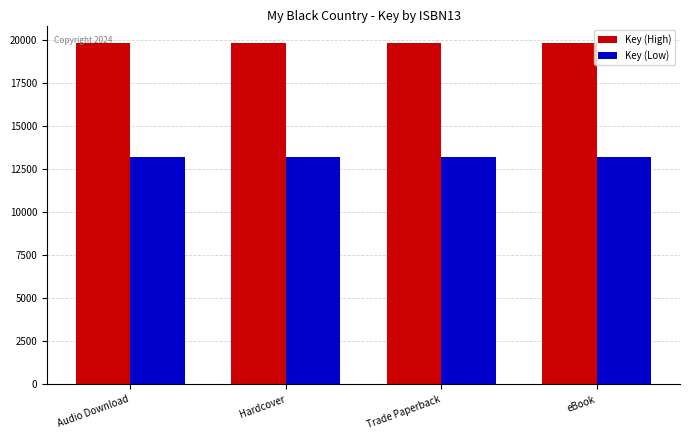

At how many categories does at least one series exceed 17746?

4